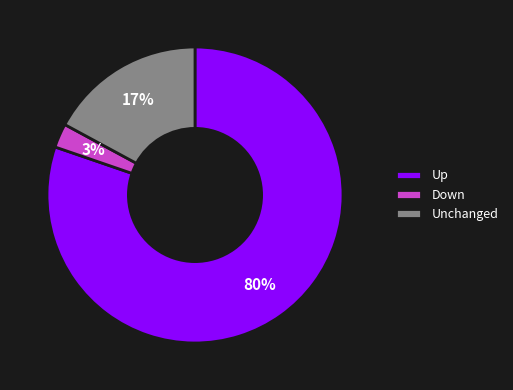

To the nearest percent, what is the average slice percentage?

33%